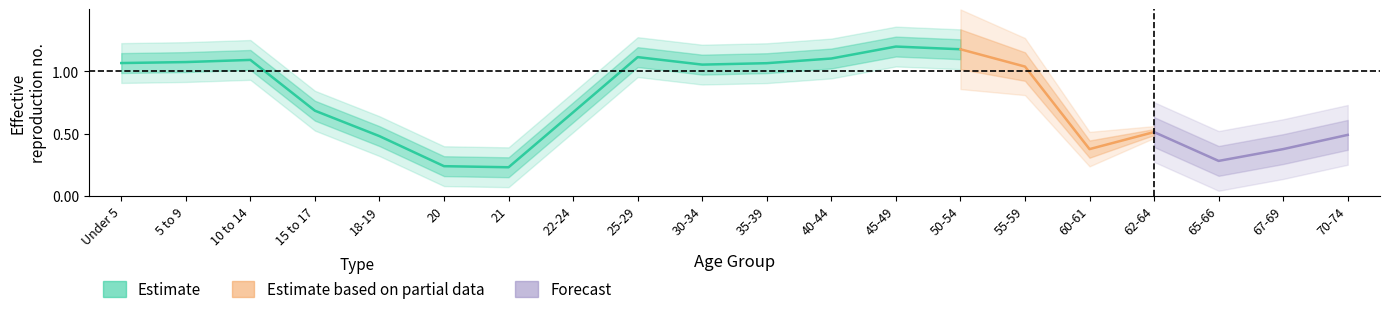

True or false: the data has more than 1 interior local peaks.

True